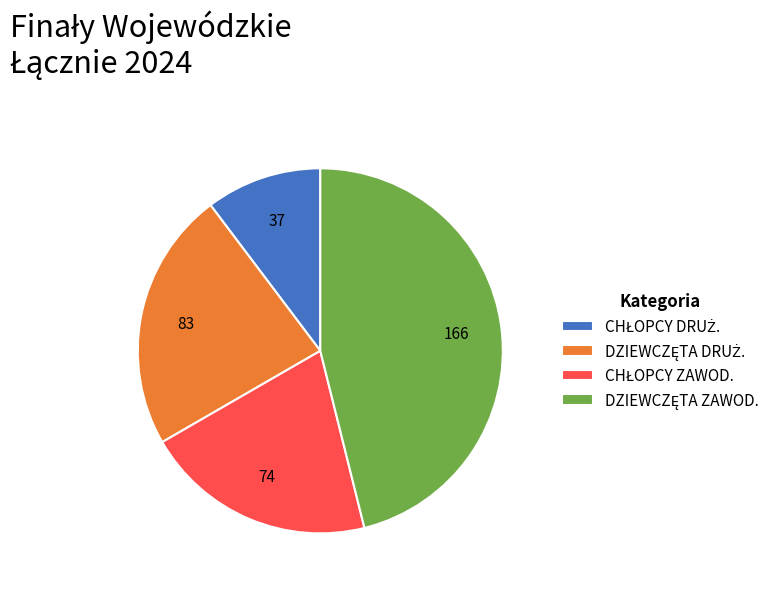

Does any single category account for the majority?

No